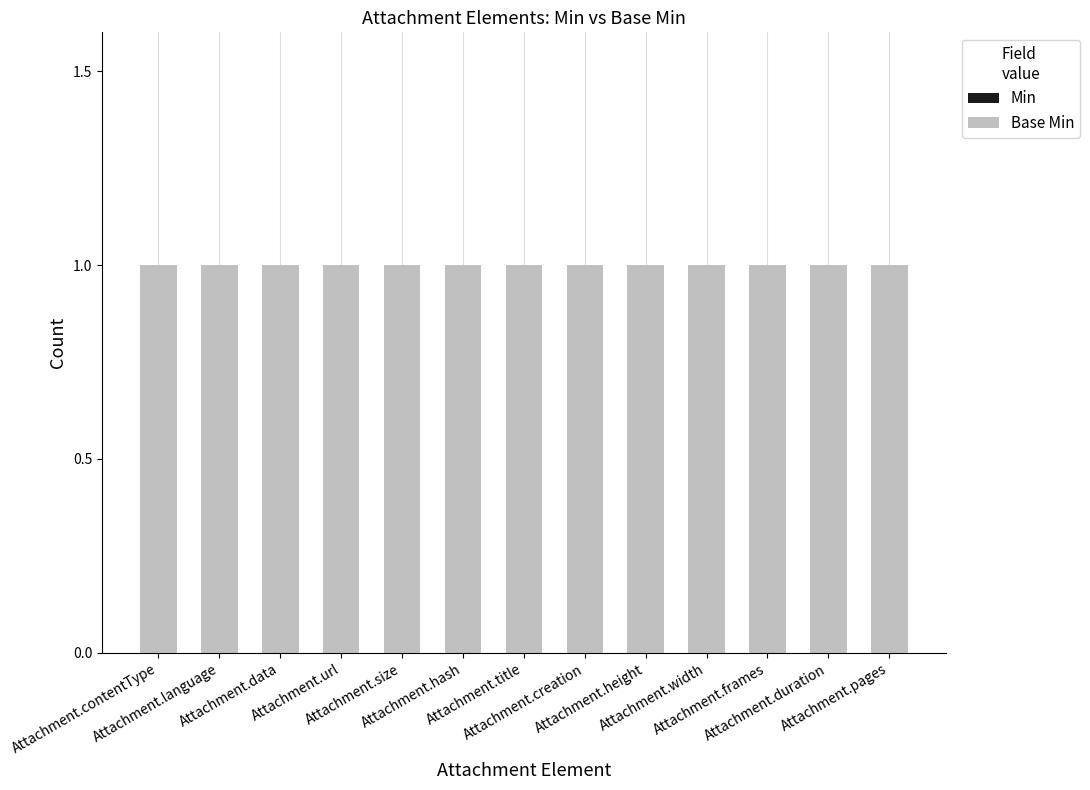

What is the total value across all series at Attachment.duration?

1